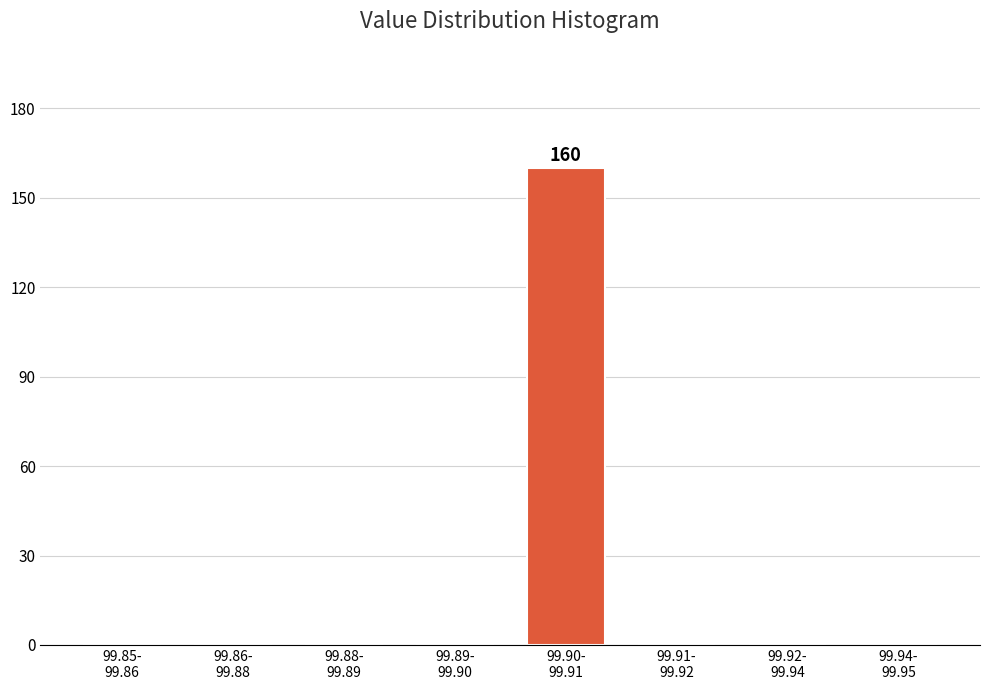

What is the maximum value shown in the chart?

160